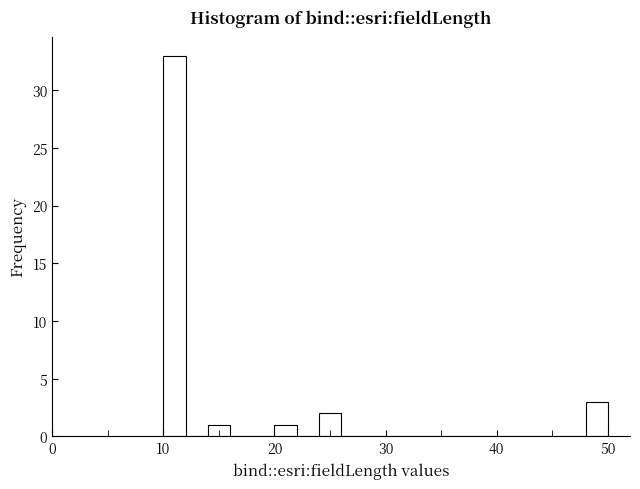

Around what value on the x-axis is the tallest bar? Give the approximate position of its centre, as read against the axis.

11